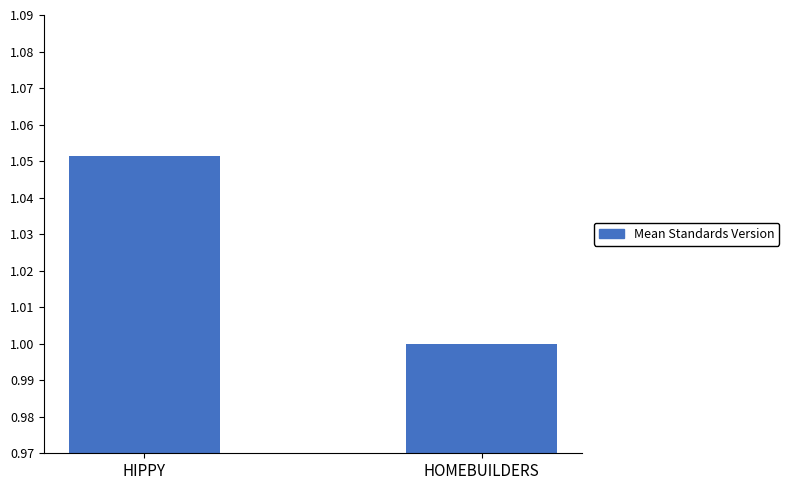

Between HOMEBUILDERS and HIPPY, which is larger?

HIPPY